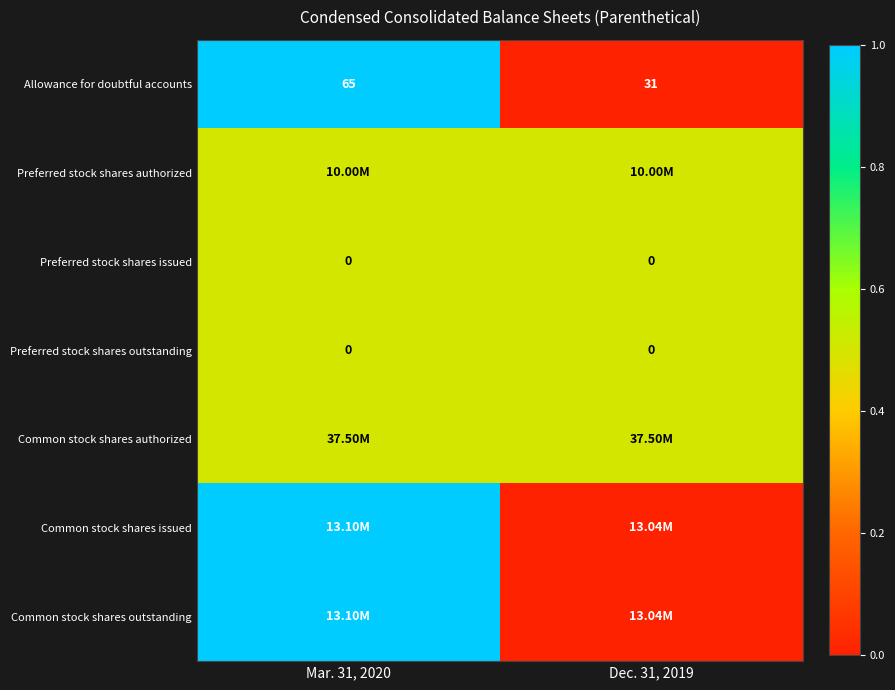

What is the difference between the maximum and minimum values in the Allowance for doubtful accounts series?

34.0